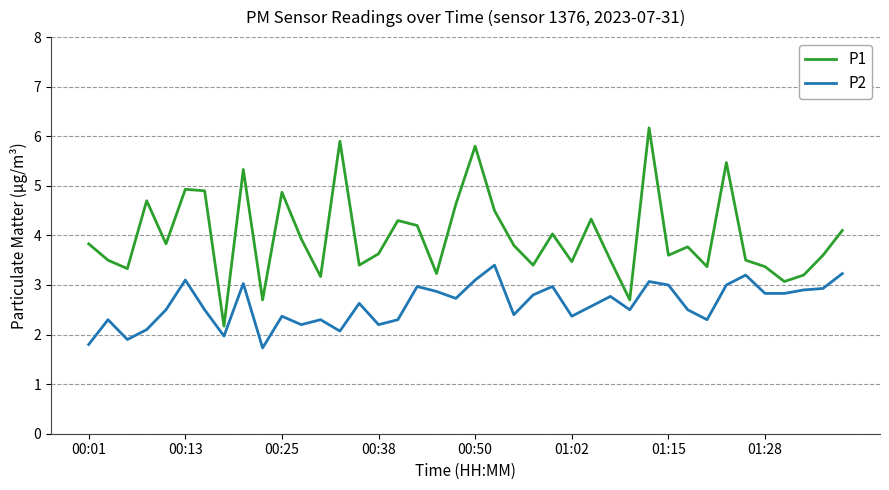

Which series has the largest range (max minus min)?

P1